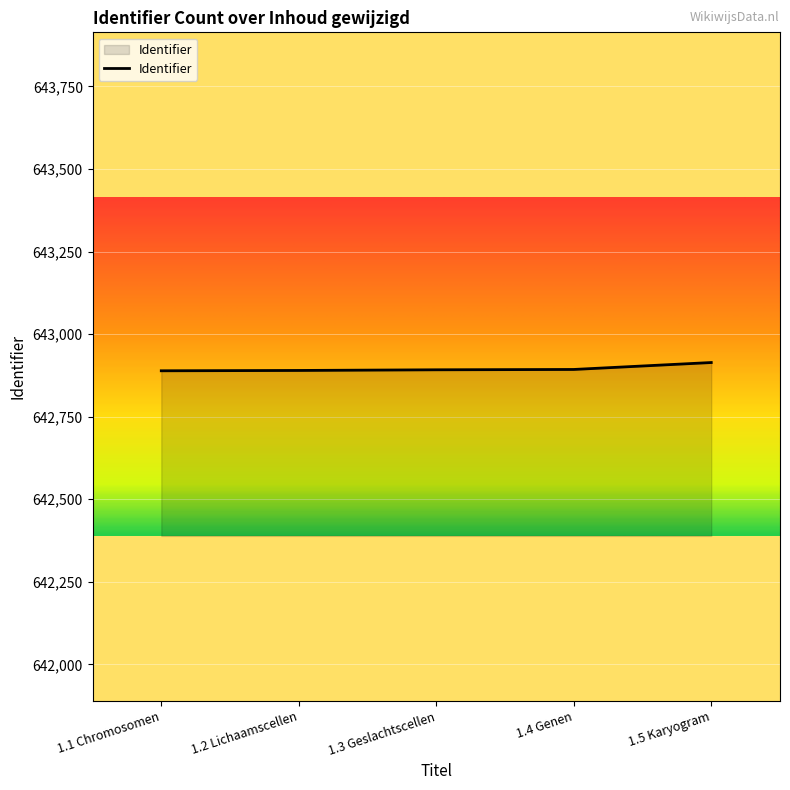

True or false: the data shows 937663 at 1.5 Karyogram.

False